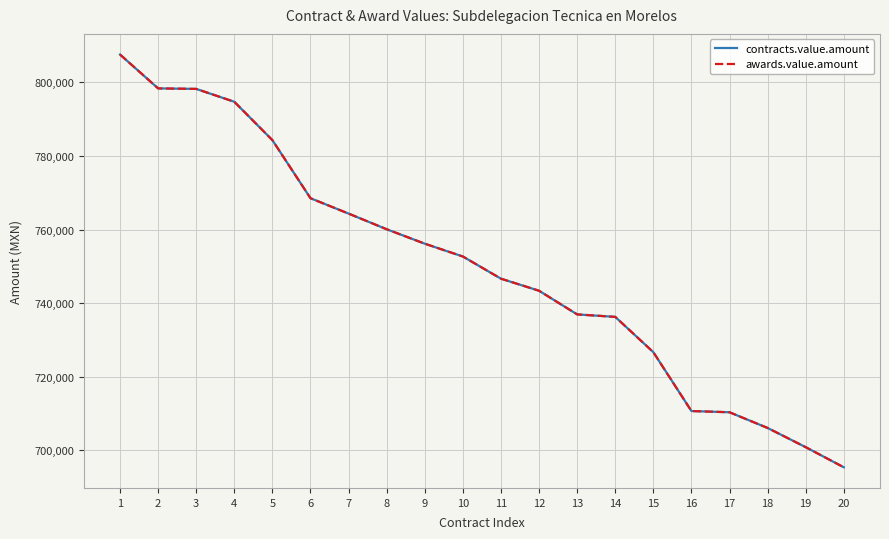

Is this an area chart (filled region under the line)?

No